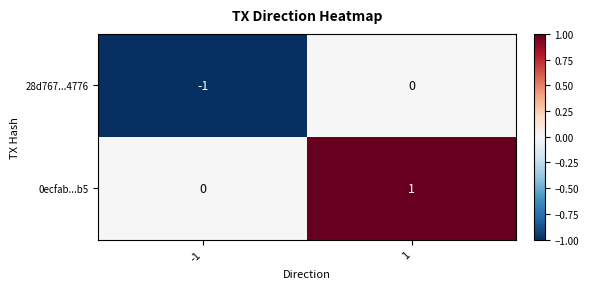

What is the spread (max minus min) of values at 1?

1